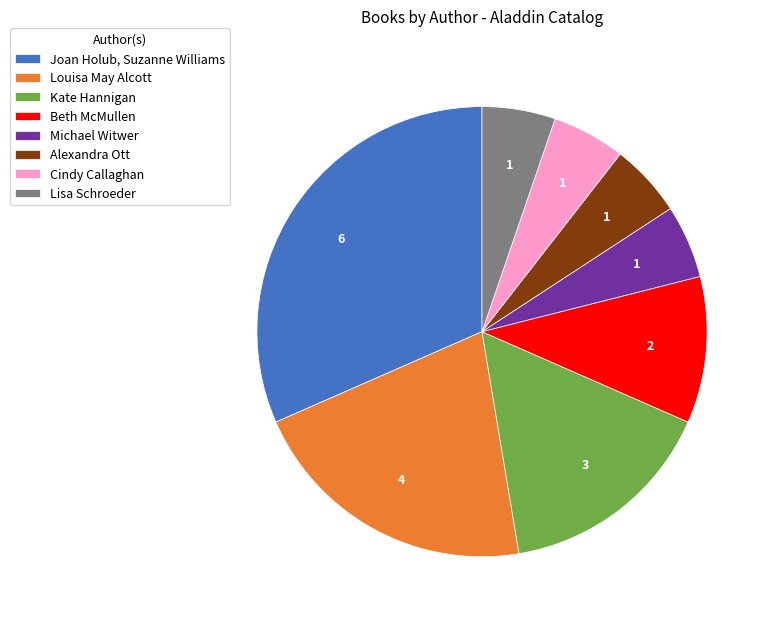

Count the number of slices in the pie.

8